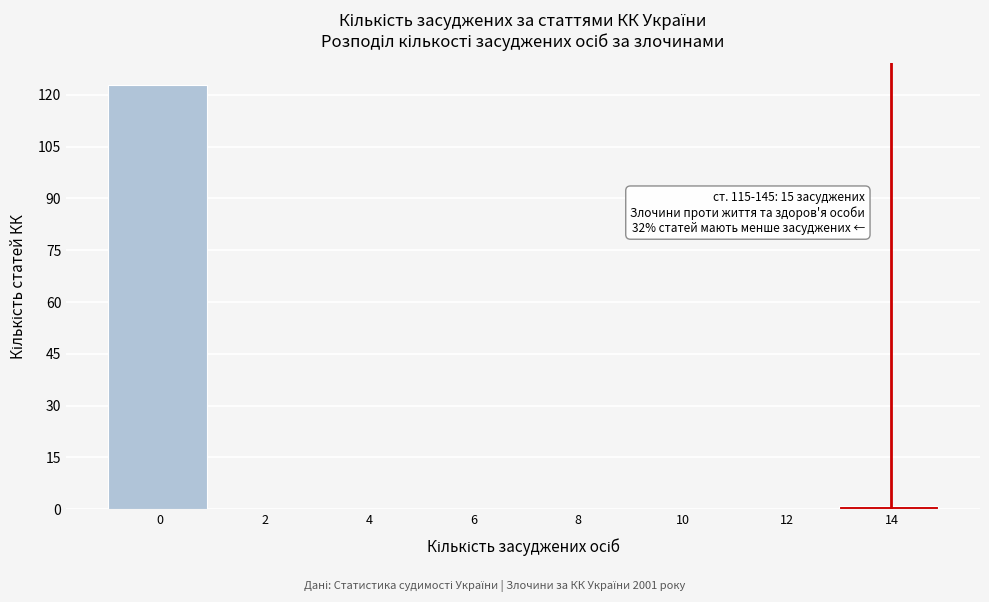

Reading right to left, what are all the values shown in this chart?

14=1	12=0	10=0	8=0	6=0	4=0	2=0	0=123